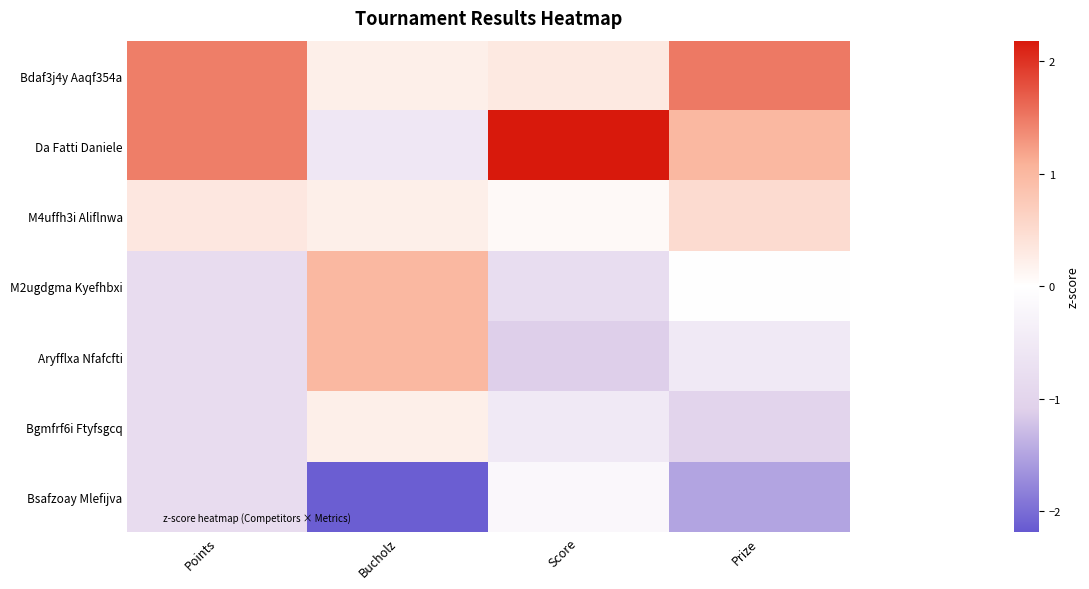

What is the difference between the highest and lowest values at Score?

3.3